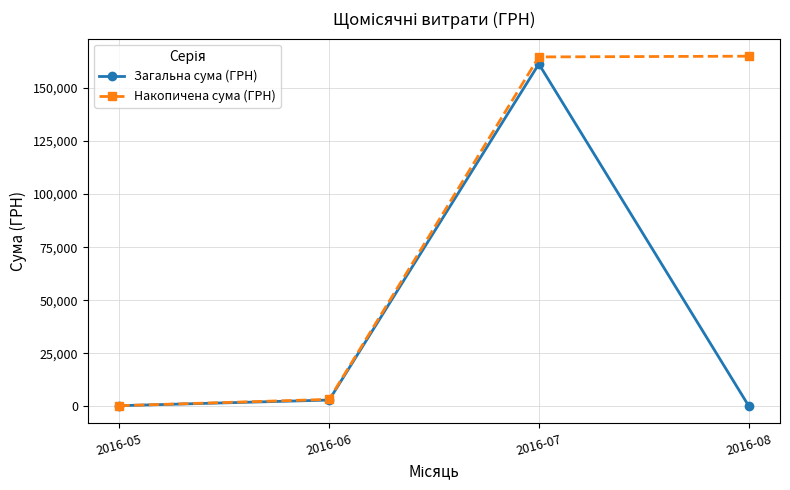

What is the difference between the second highest and minimum values in the Накопичена сума (ГРН) series?

164308.2